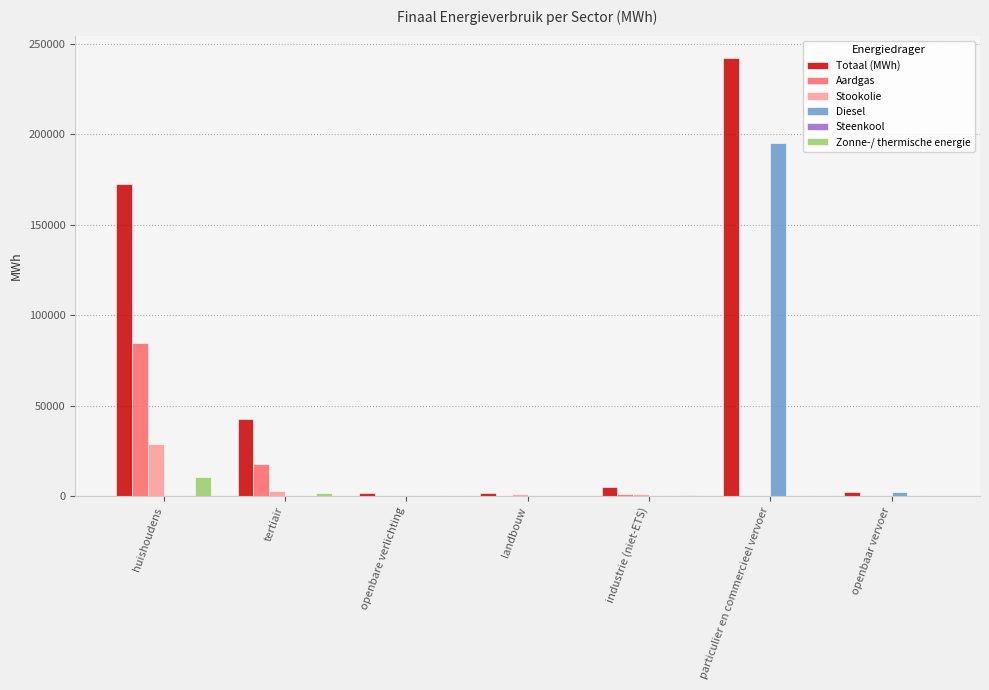

How many categories are shown in the chart?

7